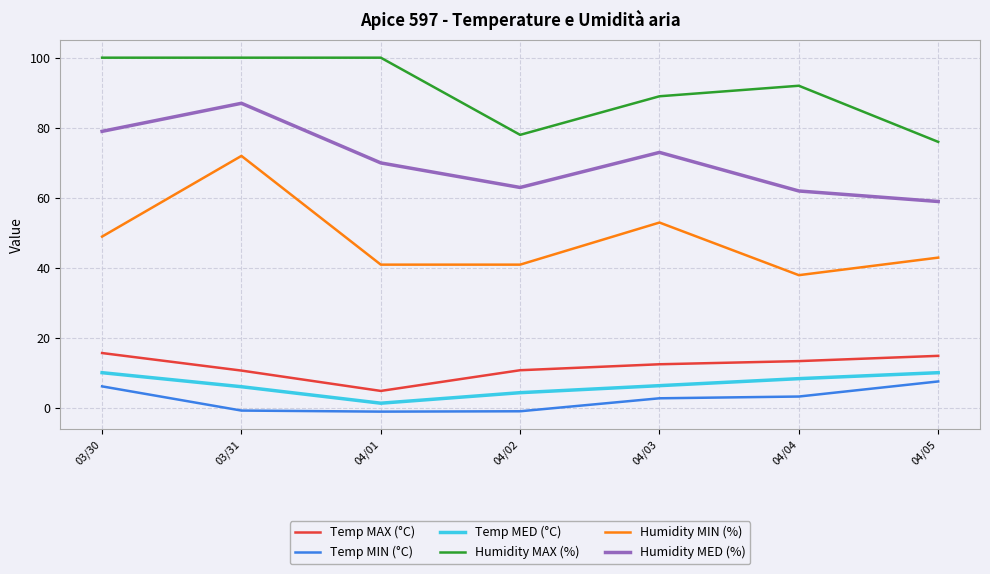

At which category does Humidity MED (%) reach its first local peak?

03/31